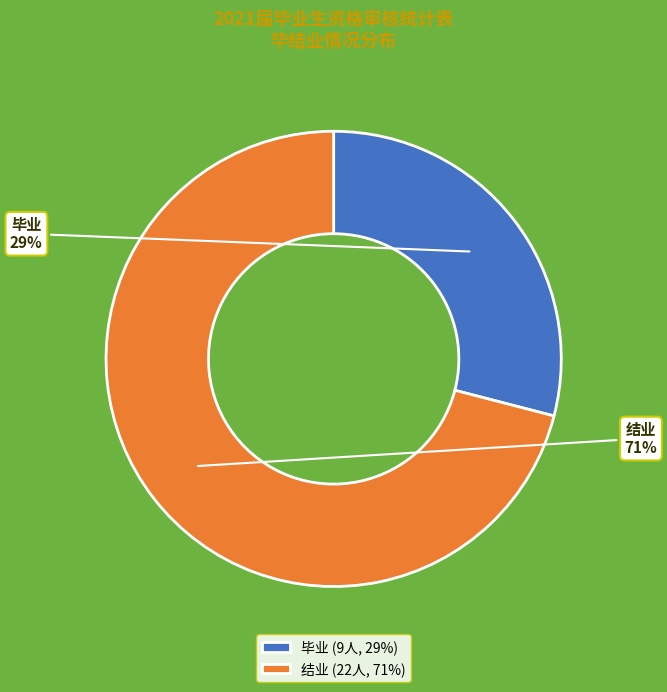

What is the ratio of the value at 结业 to the value at 毕业?

2.4